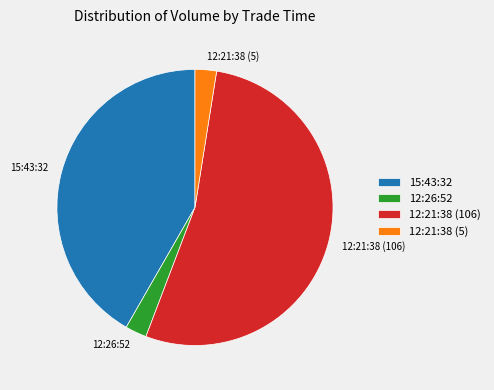

True or false: 15:43:32 accounts for 42% of the total.

True